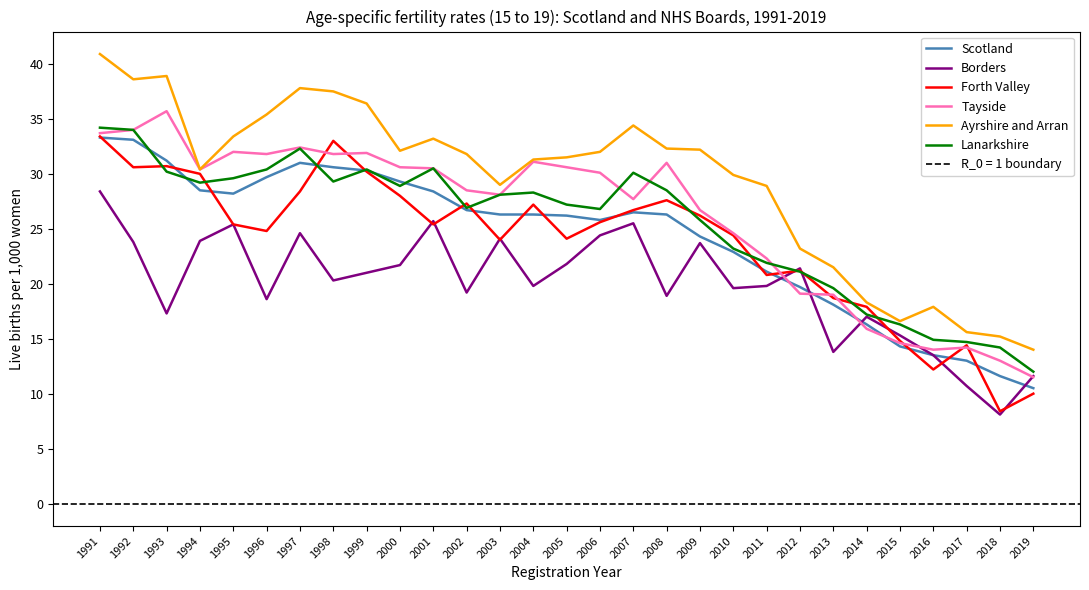

What is the average value of the Tayside series?

26.1